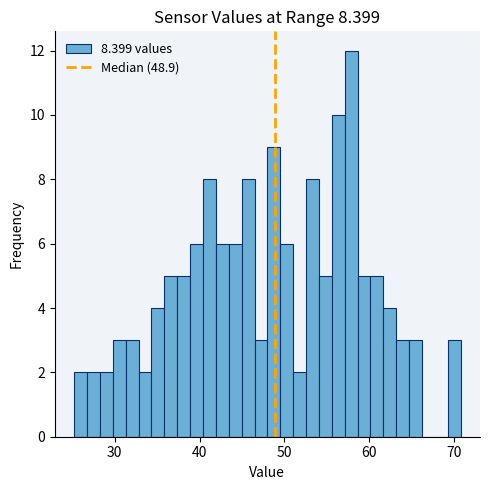

Read against the x-axis, roughly where is the centre of the tallest bar?

58